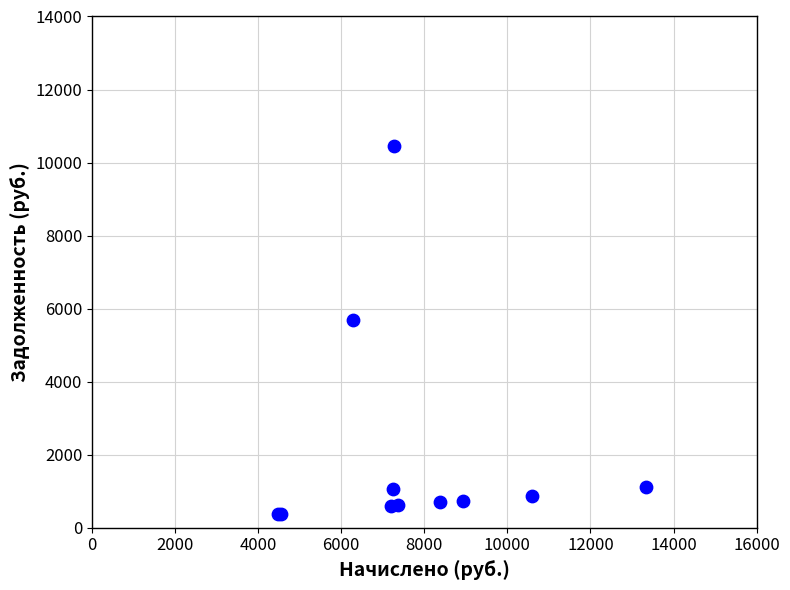

What Y value in the scatter plot is closest to 5413?

5691.3